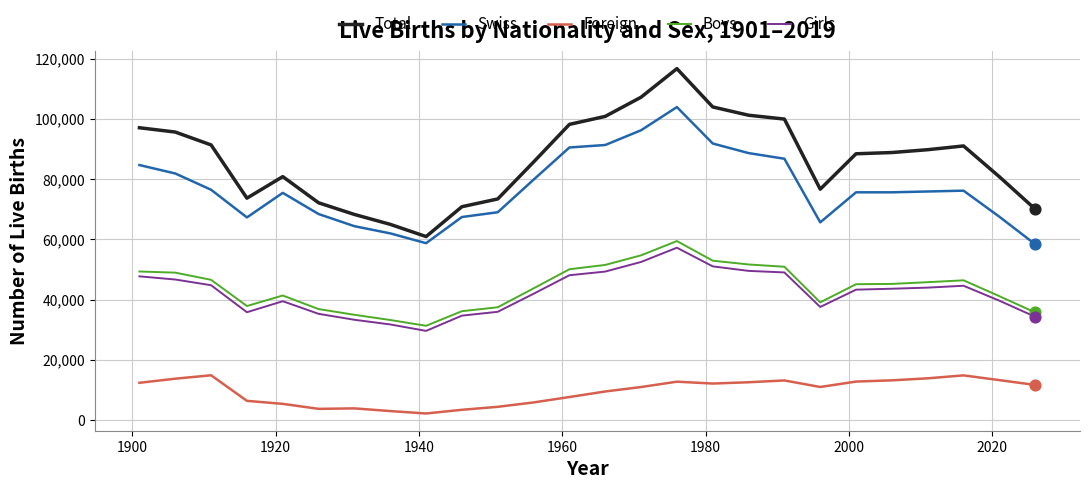

What are all the series names shown in the legend?

Total, Swiss, Foreign, Boys, Girls